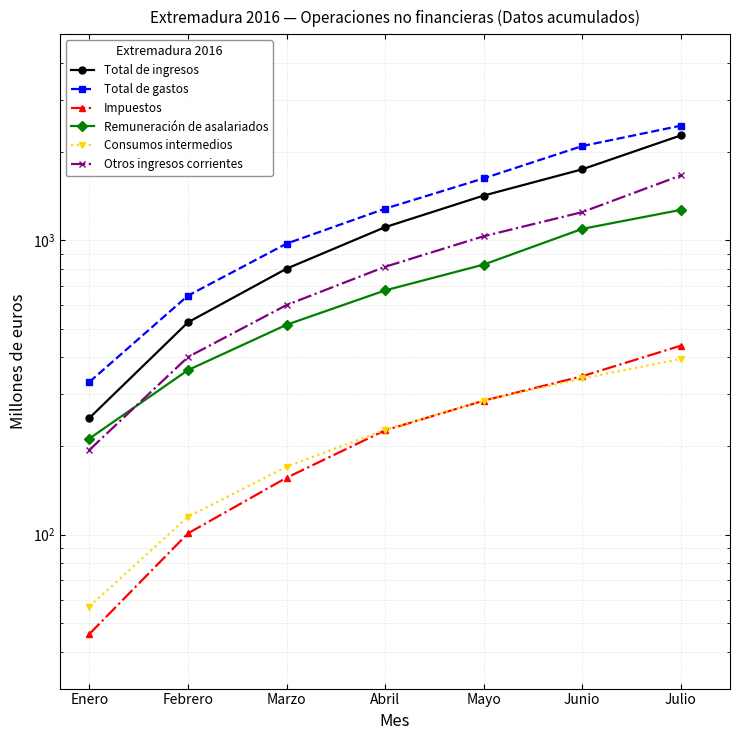

Which has a higher value, Enero or Julio?

Julio